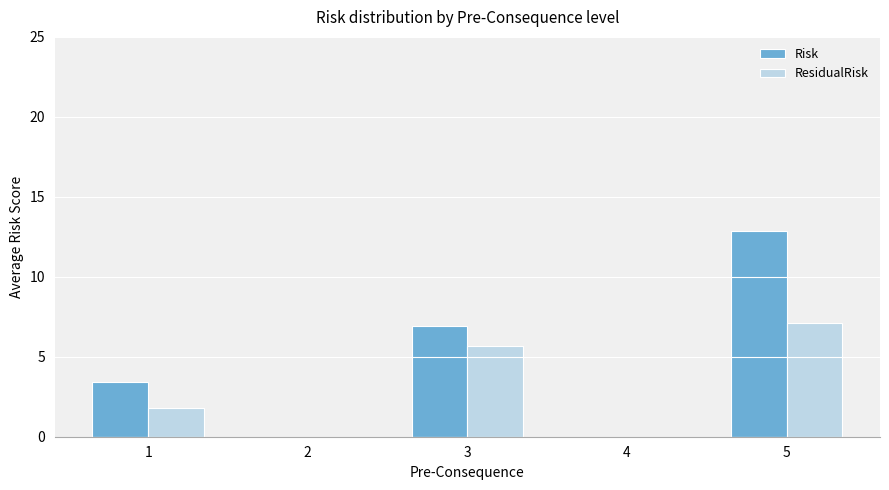

Which series changed the most between 1 and 3?

ResidualRisk